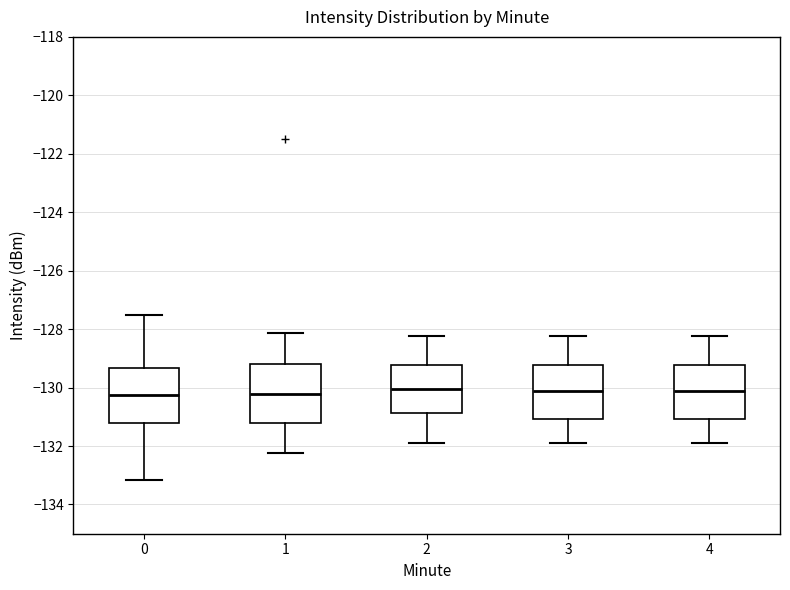

Where does the median line of the box at x = 0 sit on the y-axis? The values are not printed on the chart, so give them approximately, as read against the axis.

-130.2